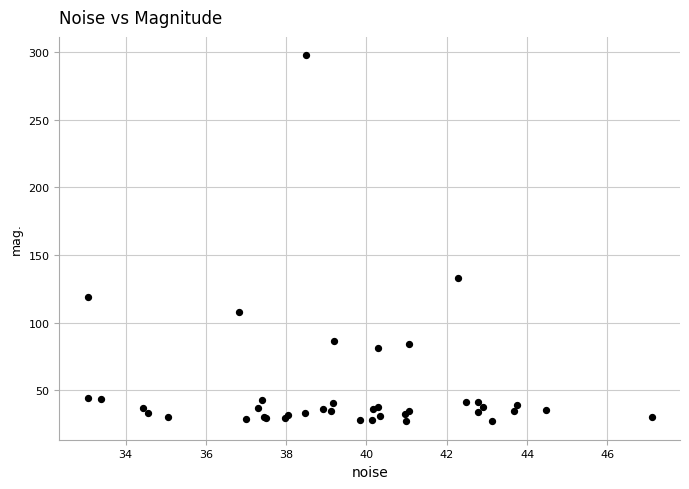

What Y value in the scatter plot is closest to 162?

133.0